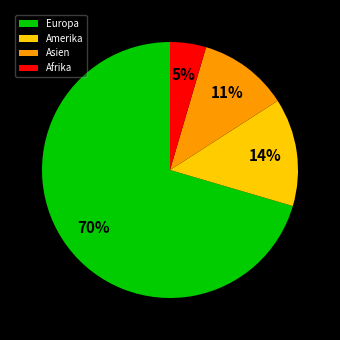

To the nearest percent, what is the combined percentage of Amerika and Europa?

84%